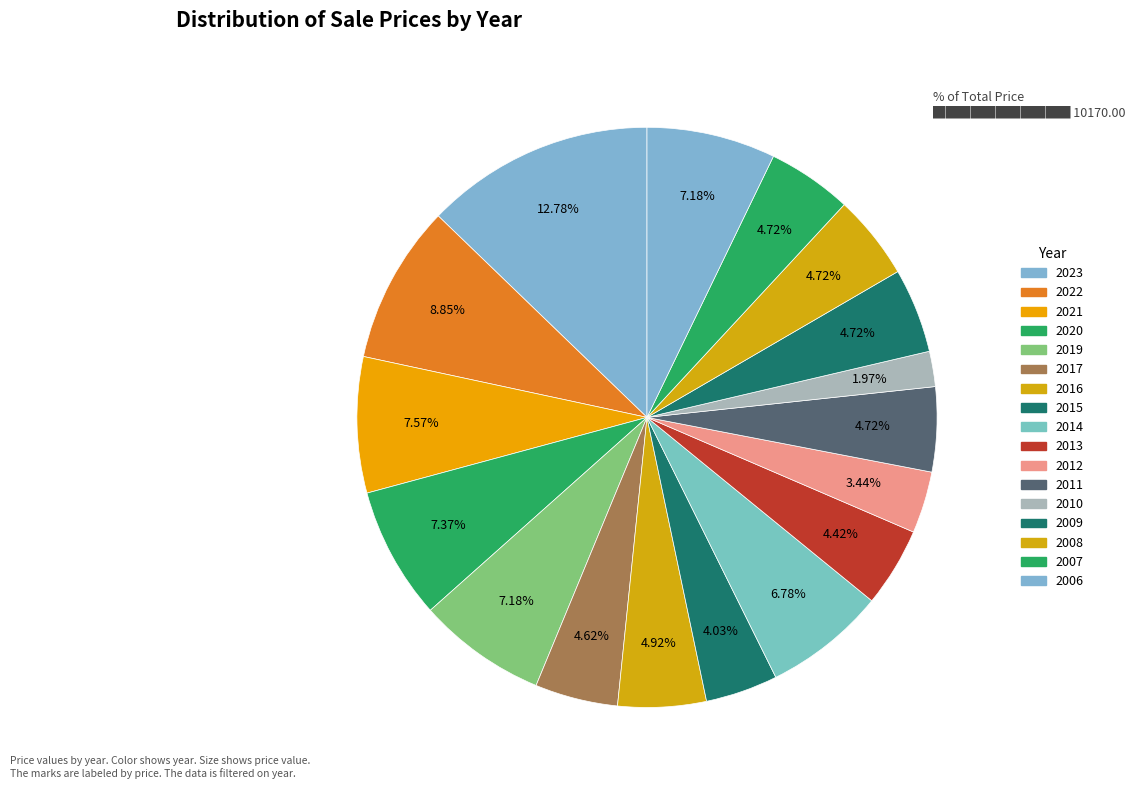

Is there any slice that represents more than half of the pie?

No